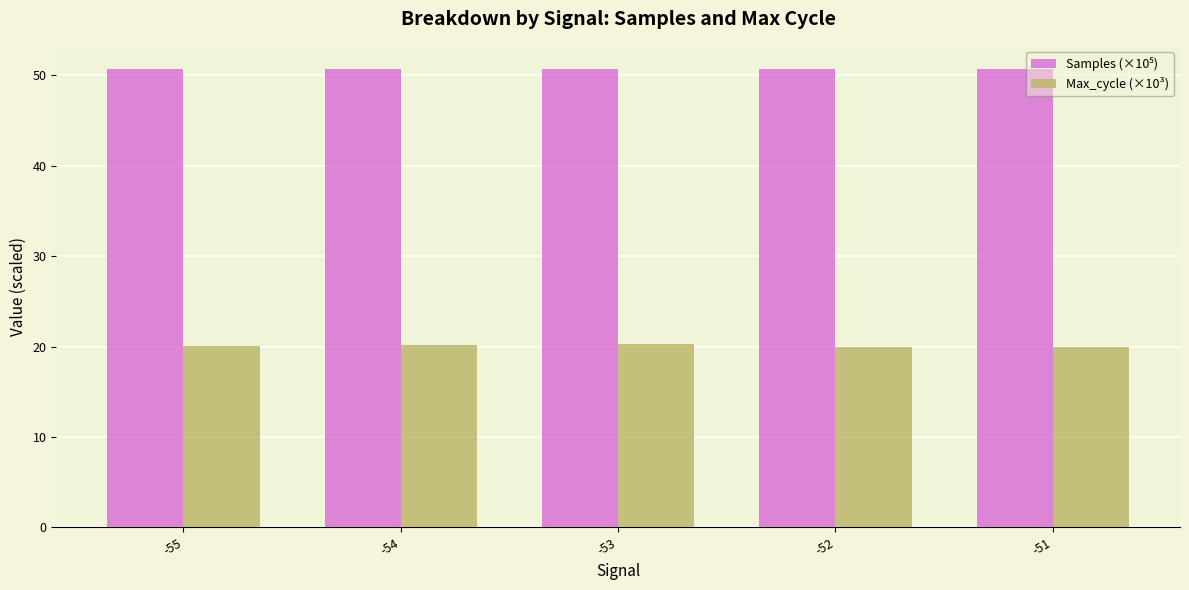

What is the greatest value displayed?

50.7